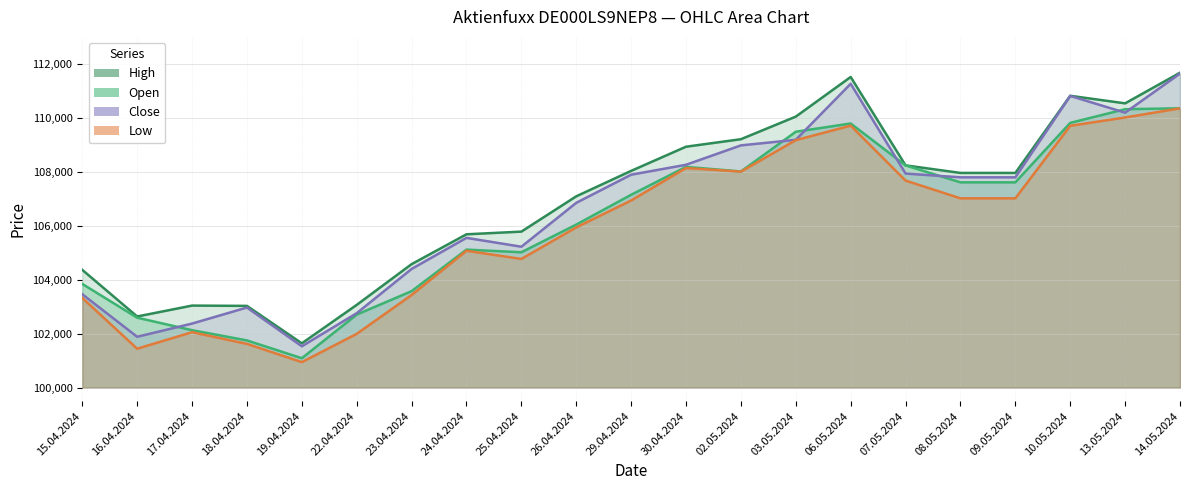

Rank the categories by Open value from highest to lowest.

14.05.2024, 13.05.2024, 10.05.2024, 06.05.2024, 03.05.2024, 07.05.2024, 30.04.2024, 02.05.2024, 08.05.2024, 09.05.2024, 29.04.2024, 26.04.2024, 24.04.2024, 25.04.2024, 15.04.2024, 23.04.2024, 22.04.2024, 16.04.2024, 17.04.2024, 18.04.2024, 19.04.2024